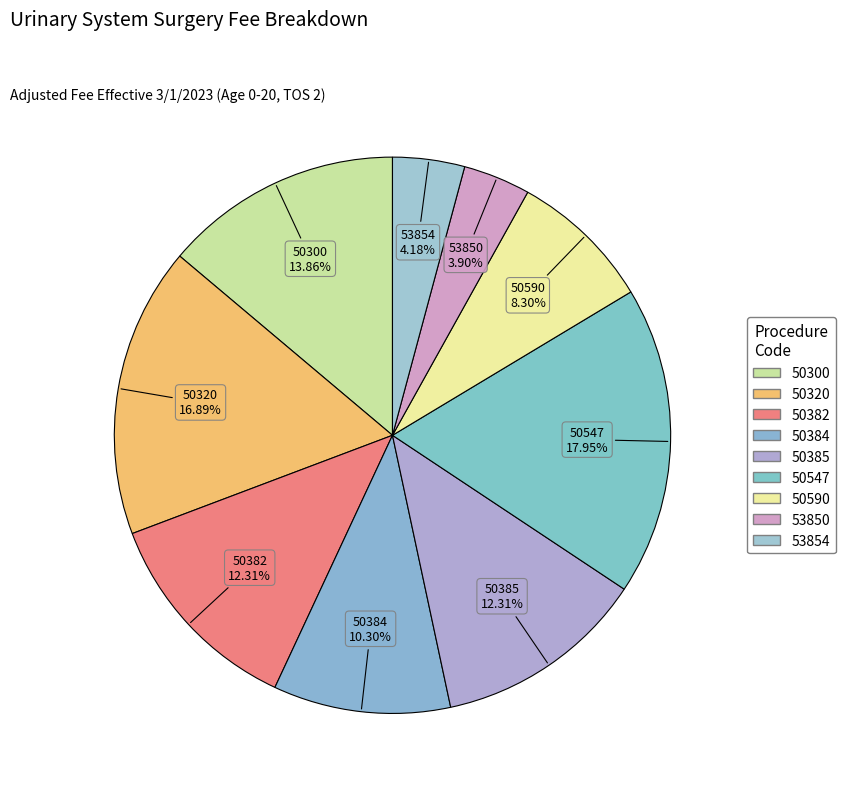

Is there any slice that represents more than half of the pie?

No